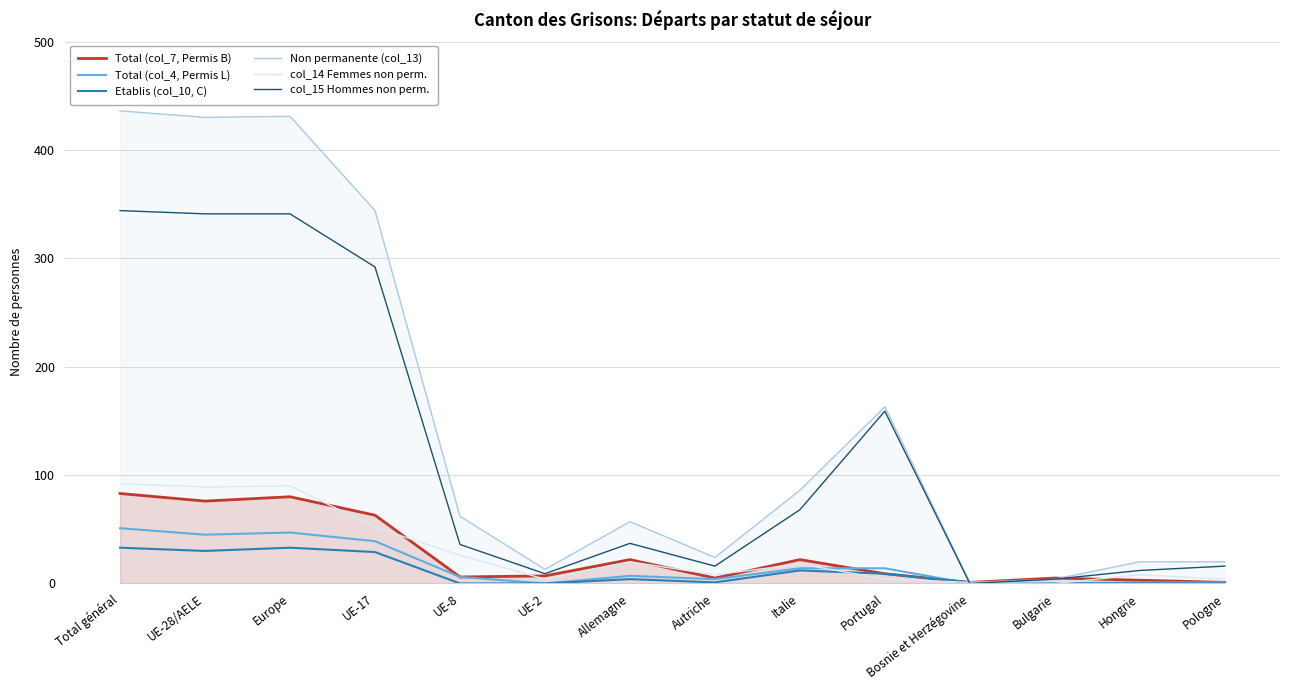

How many lines are shown in the chart?

6